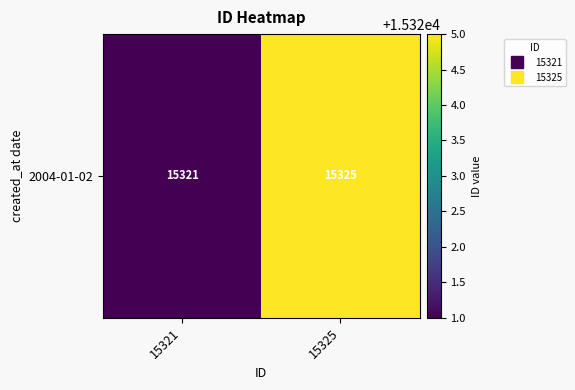

Reading right to left, what are all the values shown in this chart?

15325	15321